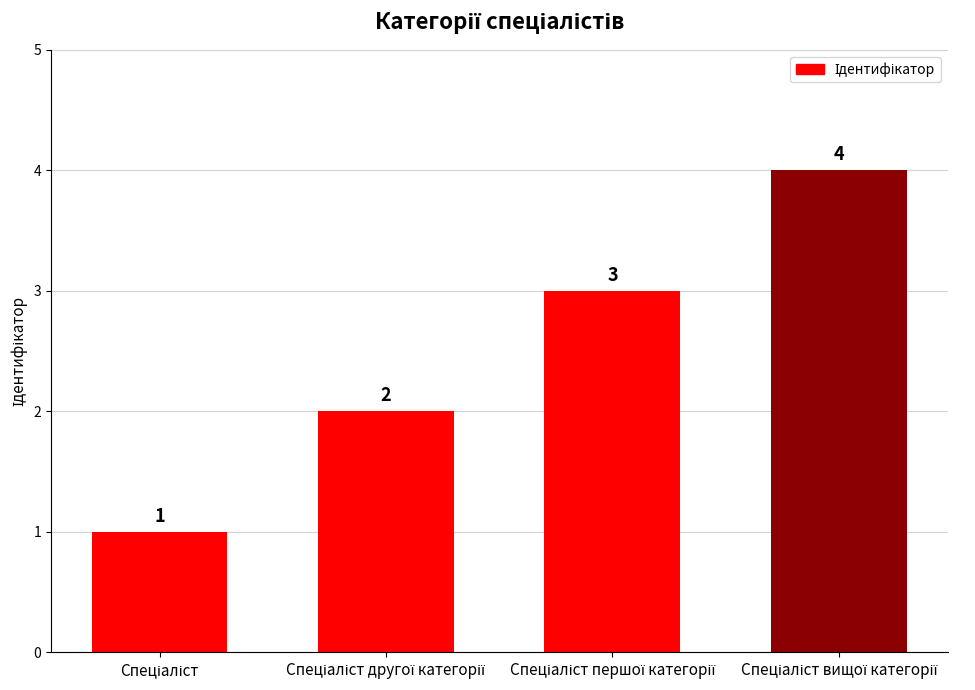

What is the value of the 2nd bar from the left?

2